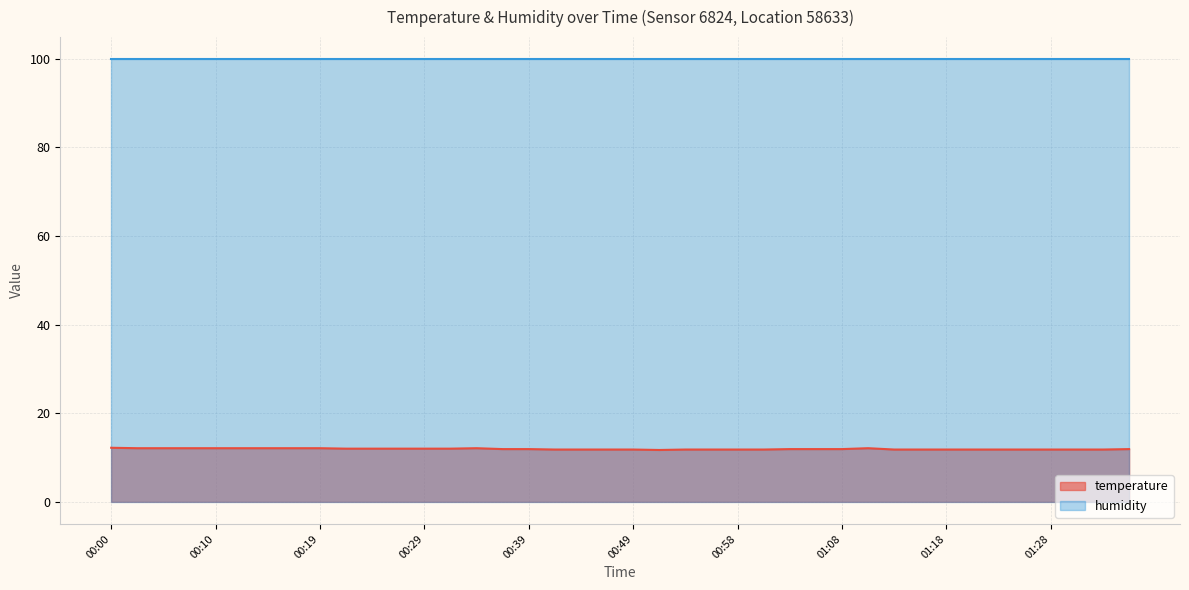

Which label corresponds to the smallest value in the chart?

00:51